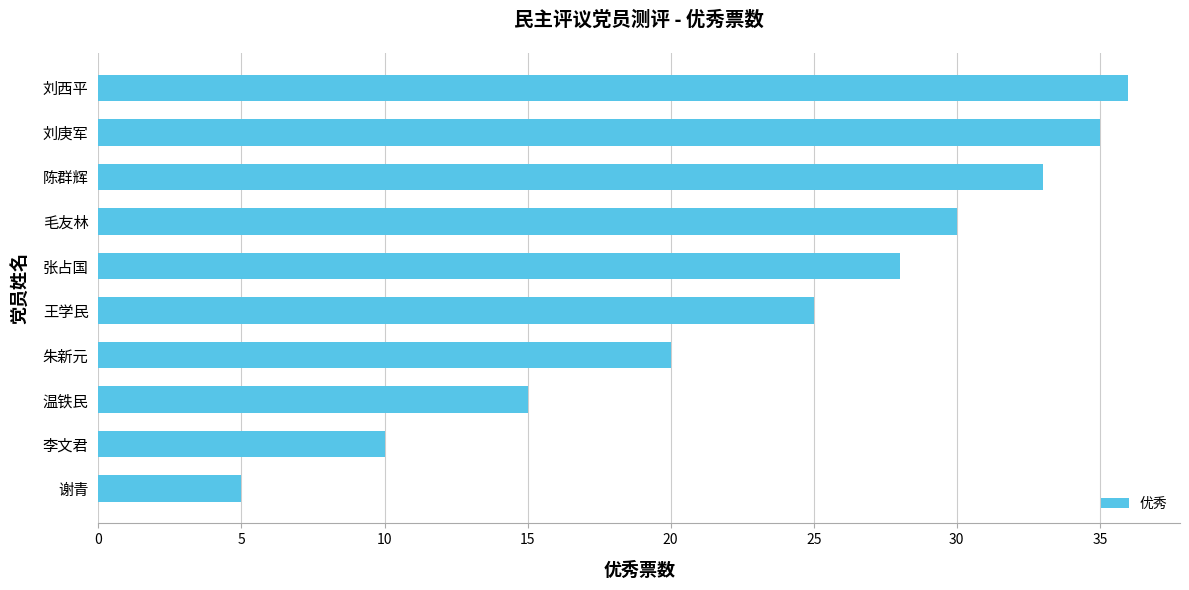

At which category does the chart reach its peak across all series?

刘西平